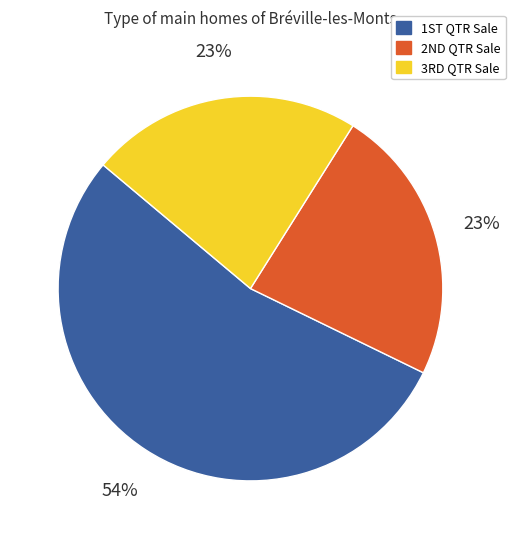

Is there a majority slice in this chart?

Yes